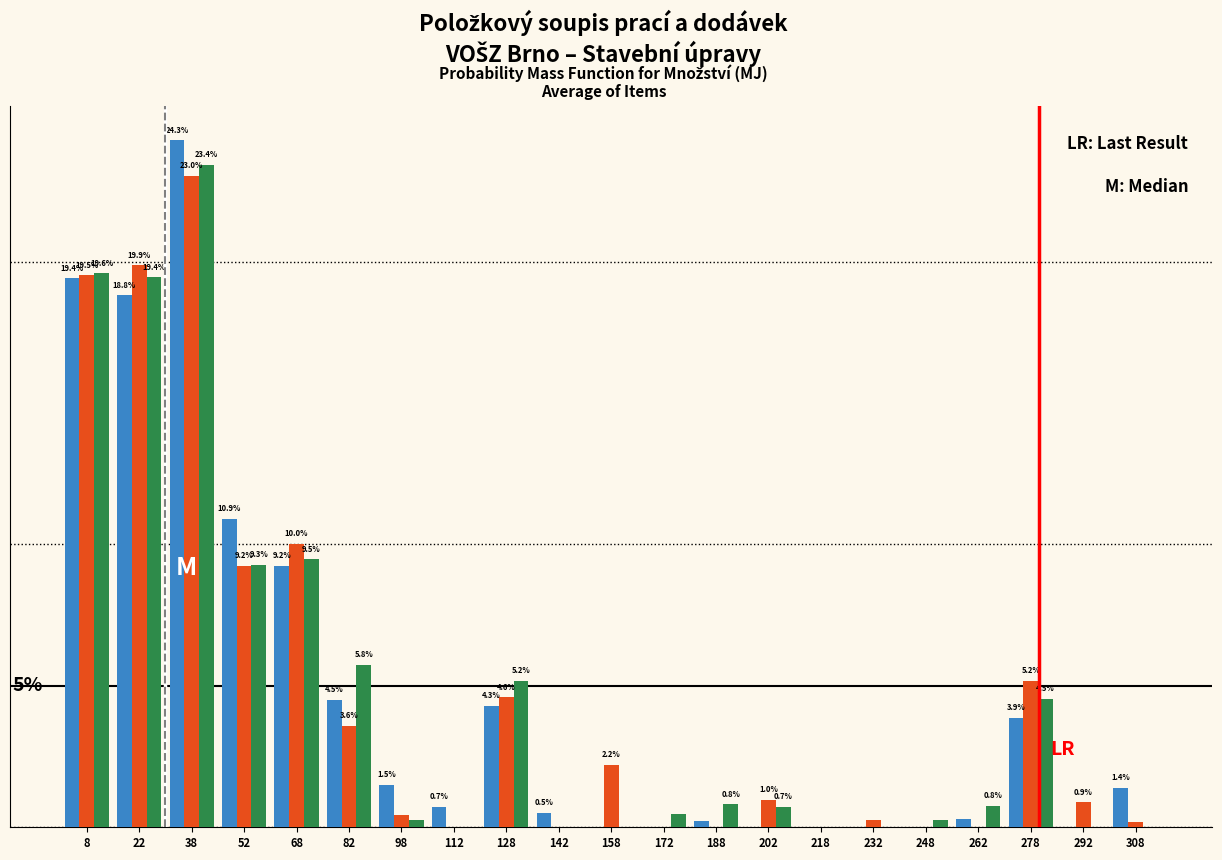

Does the chart contain stacked bars?

No